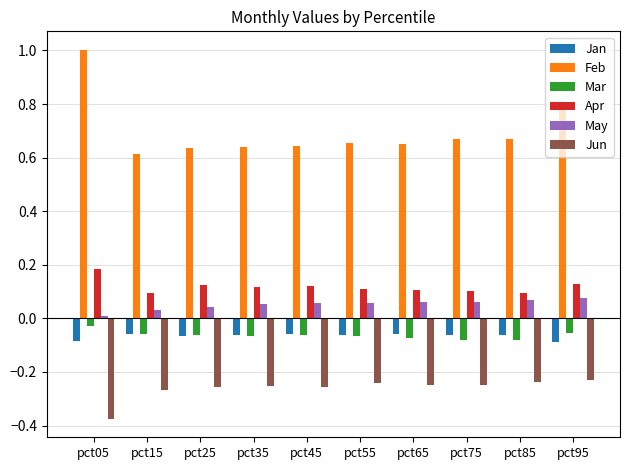

What is the sum of the Jun values at pct15 and pct65?

-0.5